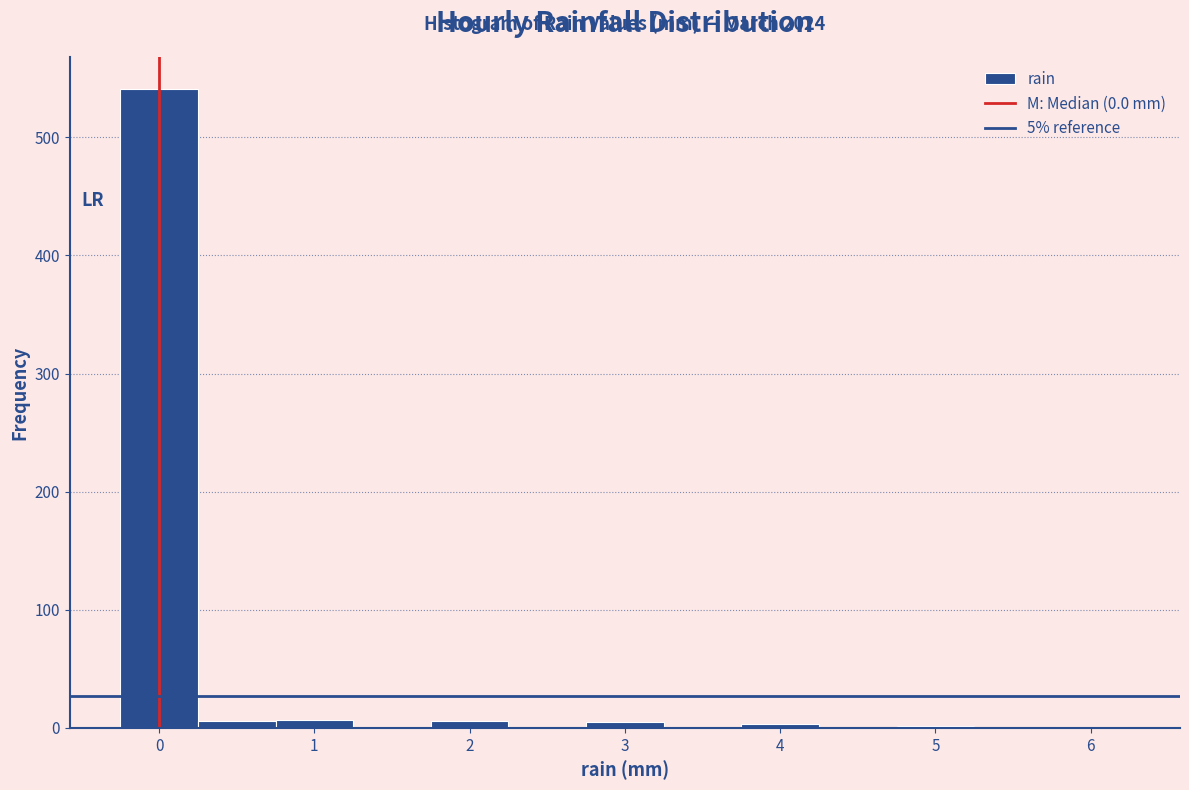

Which range on the x-axis has the tallest bar?

-0.25 to 0.25